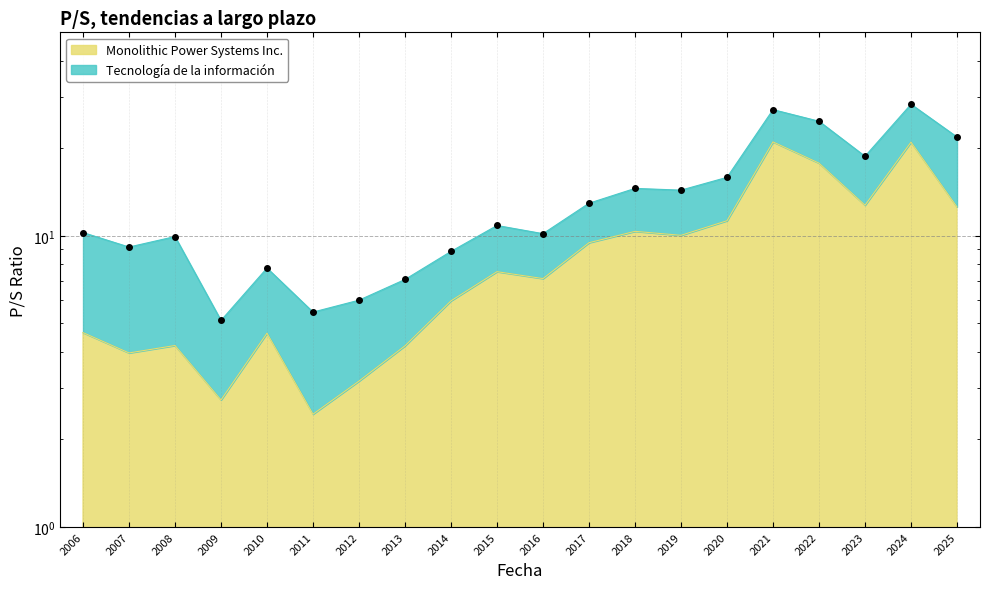

What is the label of the 17th point from the right?

2009-02-27